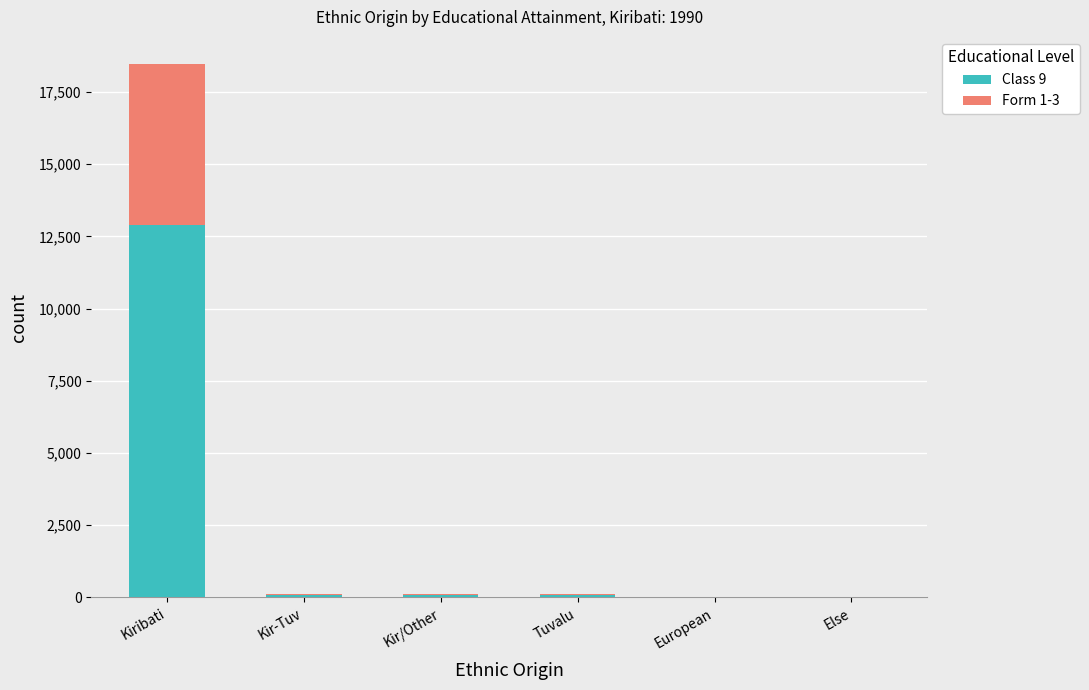

What is the total value across all series at Kiribati?

18486